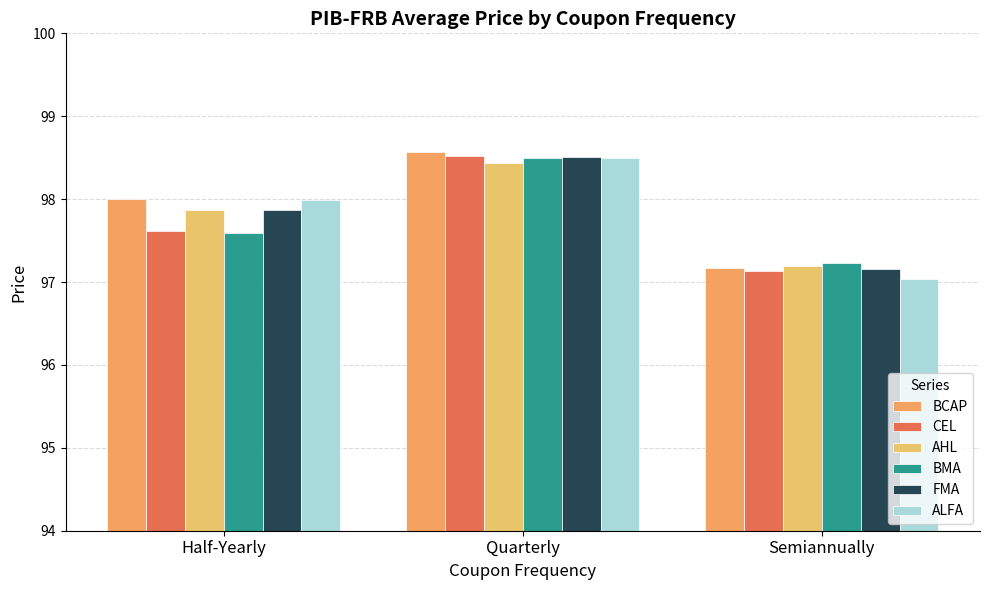

What is the difference between the maximum and minimum values in the BCAP series?

1.4